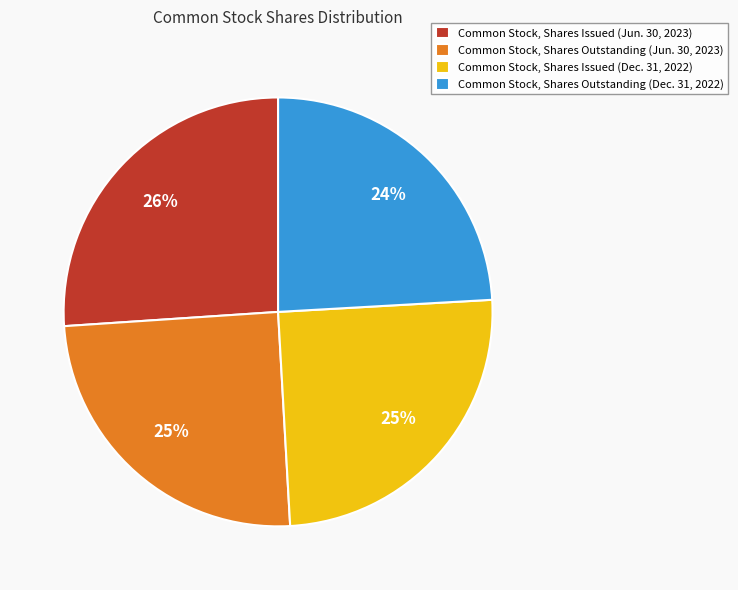

Is the sum of Common Stock, Shares Issued (Jun. 30, 2023) and Common Stock, Shares Outstanding (Jun. 30, 2023) greater than half?

Yes